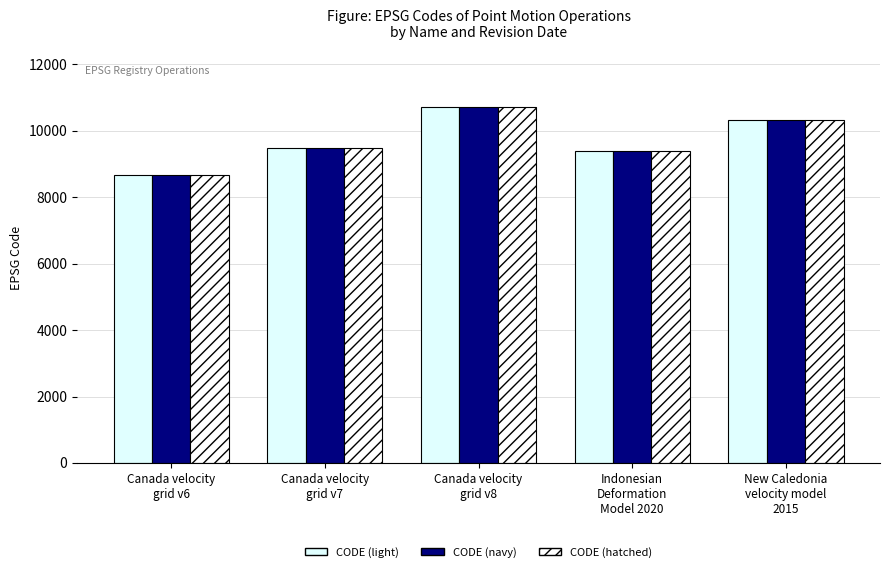

Which series has the largest total across all categories?

CODE (light)